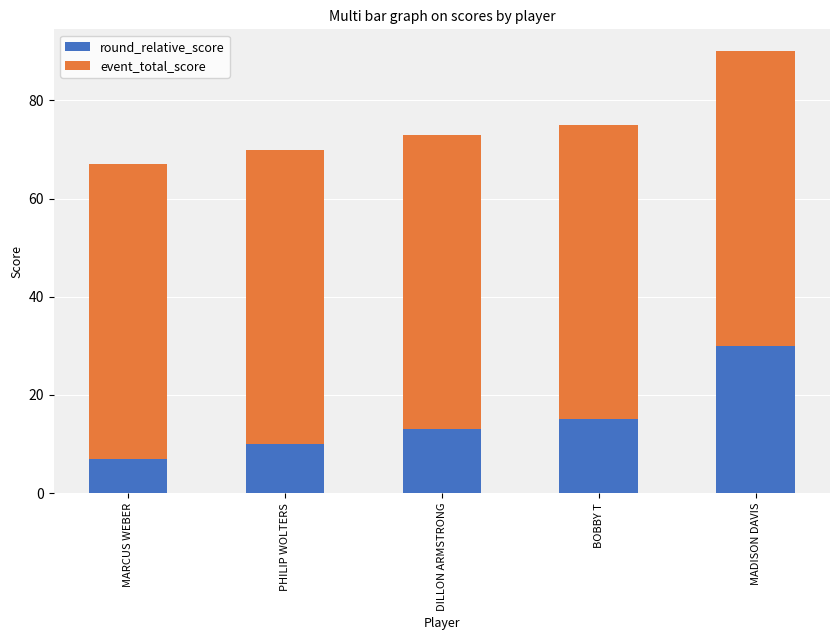

What is the average value of the round_relative_score series?

15